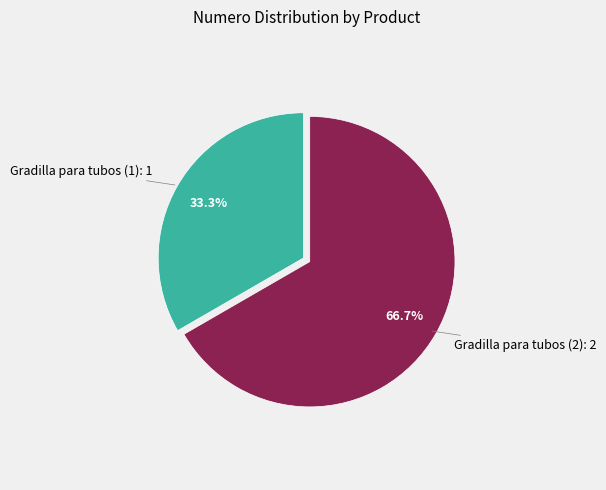

How many slices are in this pie chart?

2